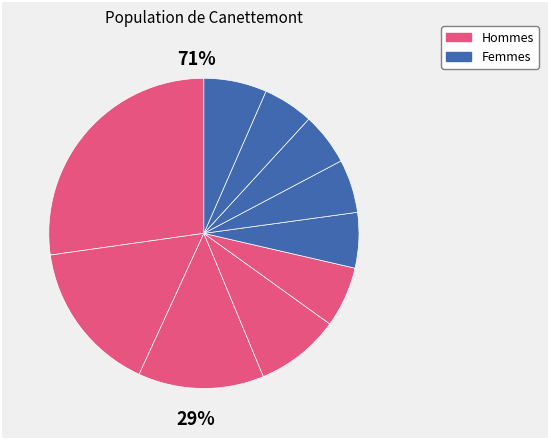

The pct65 slice represents 6% of the pie. True or false?

True